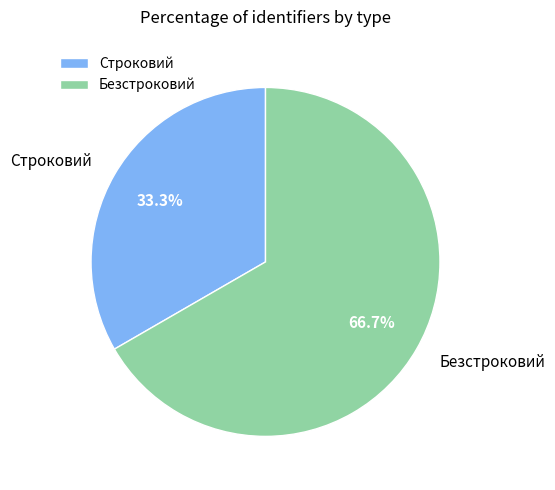

Which has a higher value, Строковий or Безстроковий?

Безстроковий